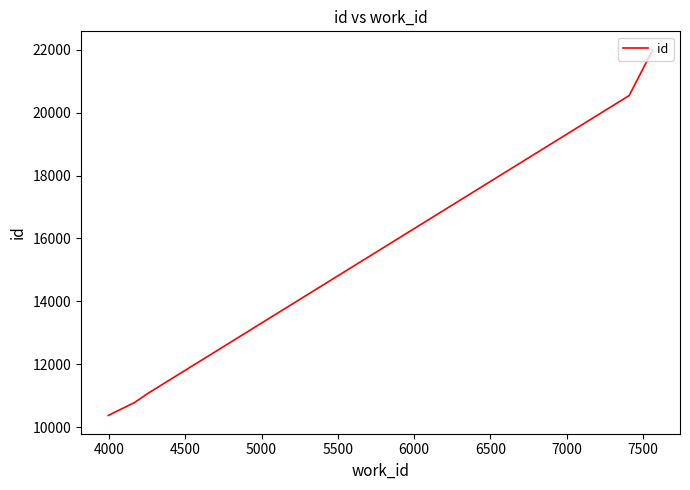

What is the sum of all values?

74774